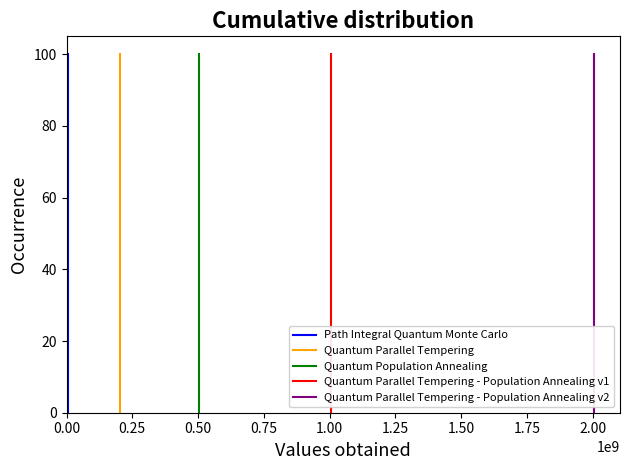

The Quantum Population Annealing series shows 16.1 at 1.25. True or false?

False